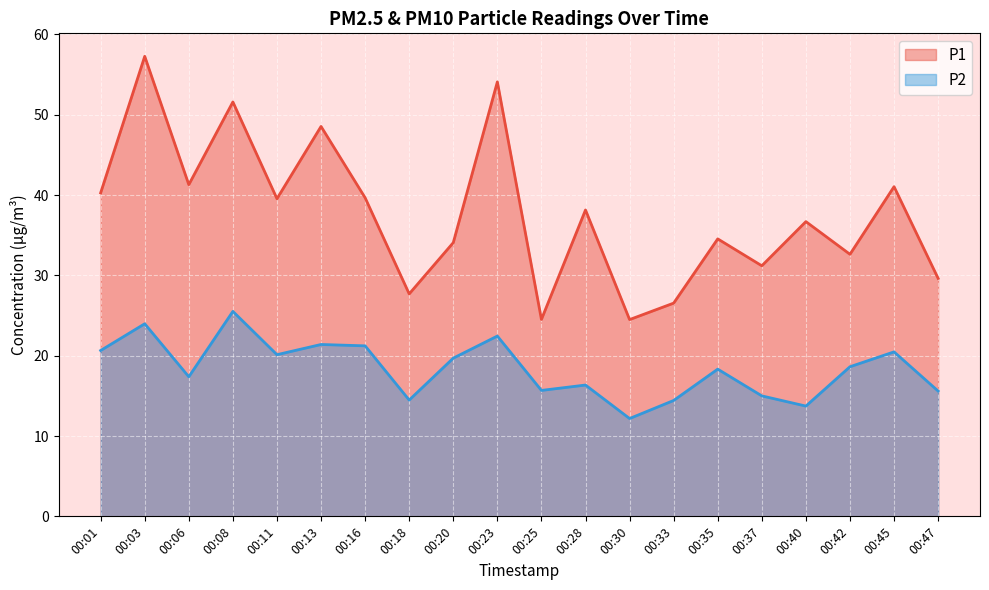

In P1 line, how many points are higher than both neighbors (excluding endpoints)?

8